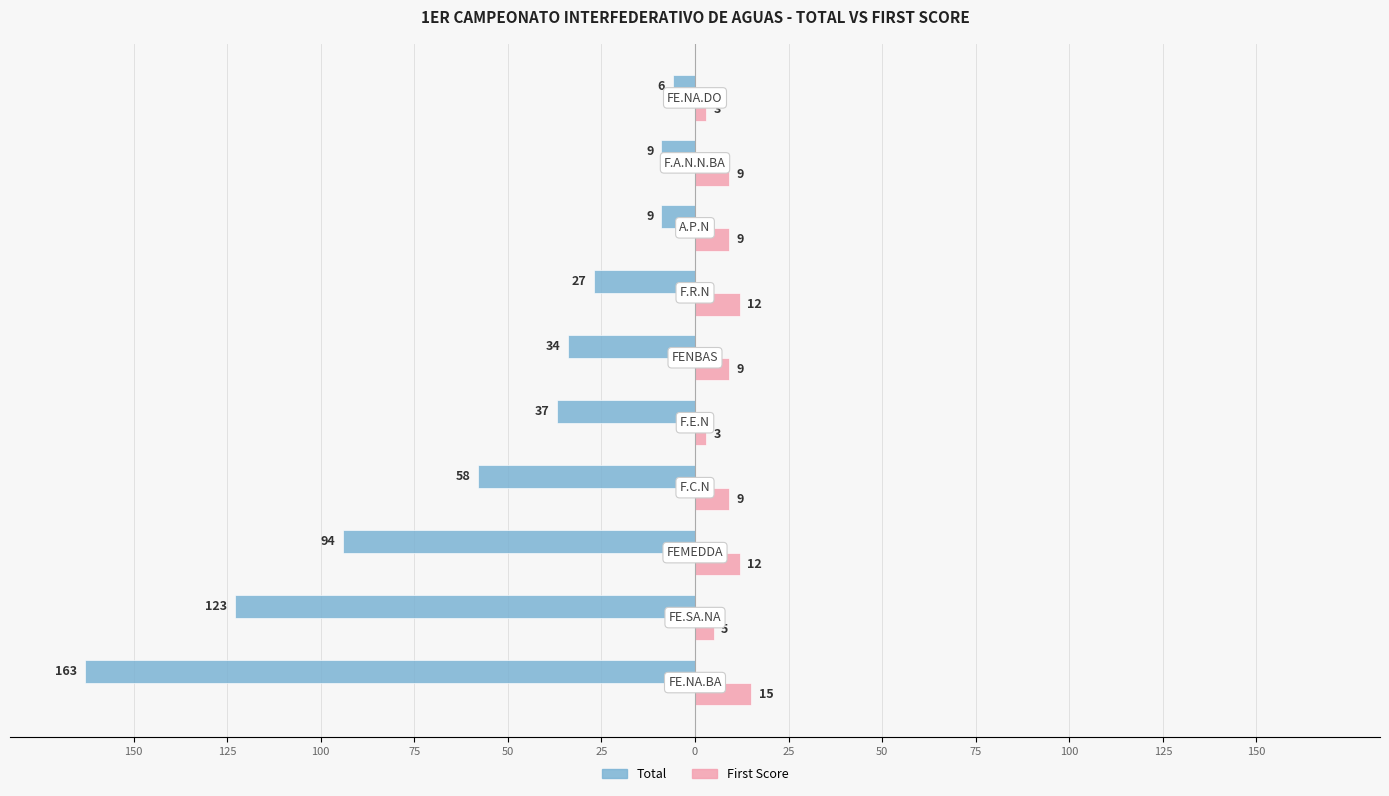

What are all the series names shown in the legend?

Total, First Score